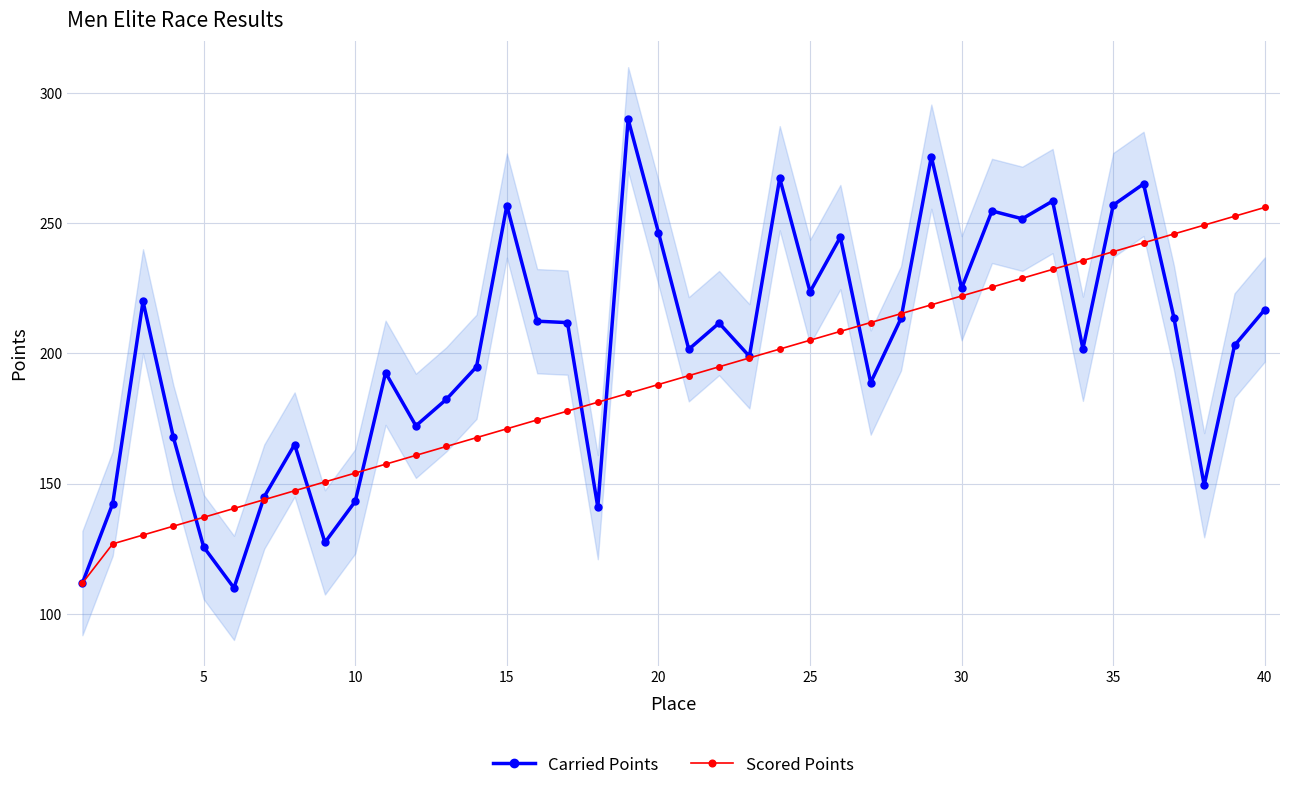

True or false: Carried Points has more than 1 points higher than both neighbors.

True